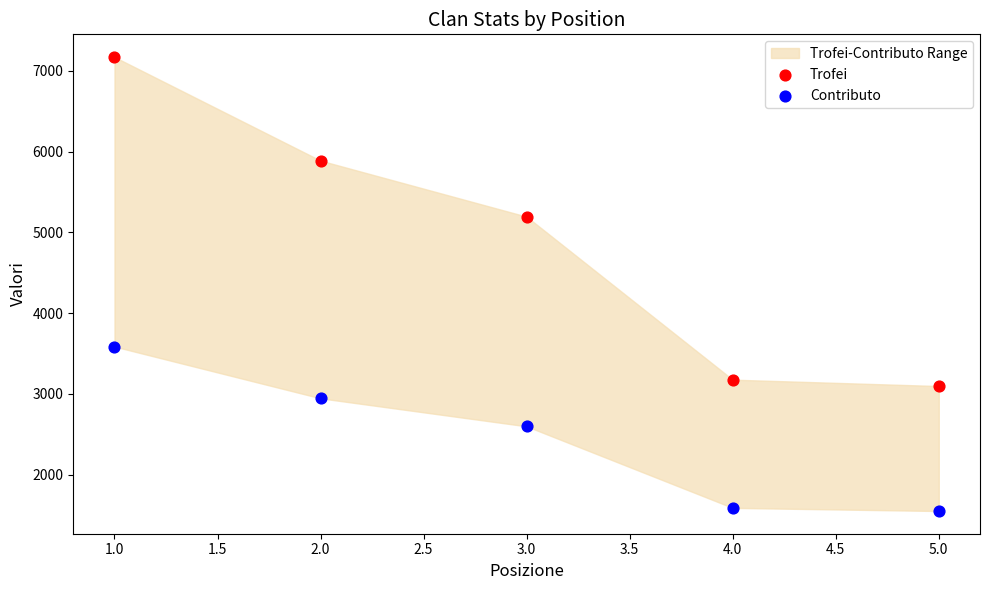

What is the X range (max minus min) for the scatter plot?

4